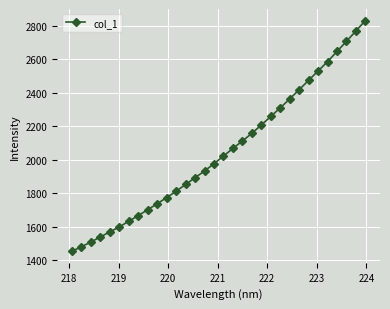

What is the greatest value displayed?

2831.4